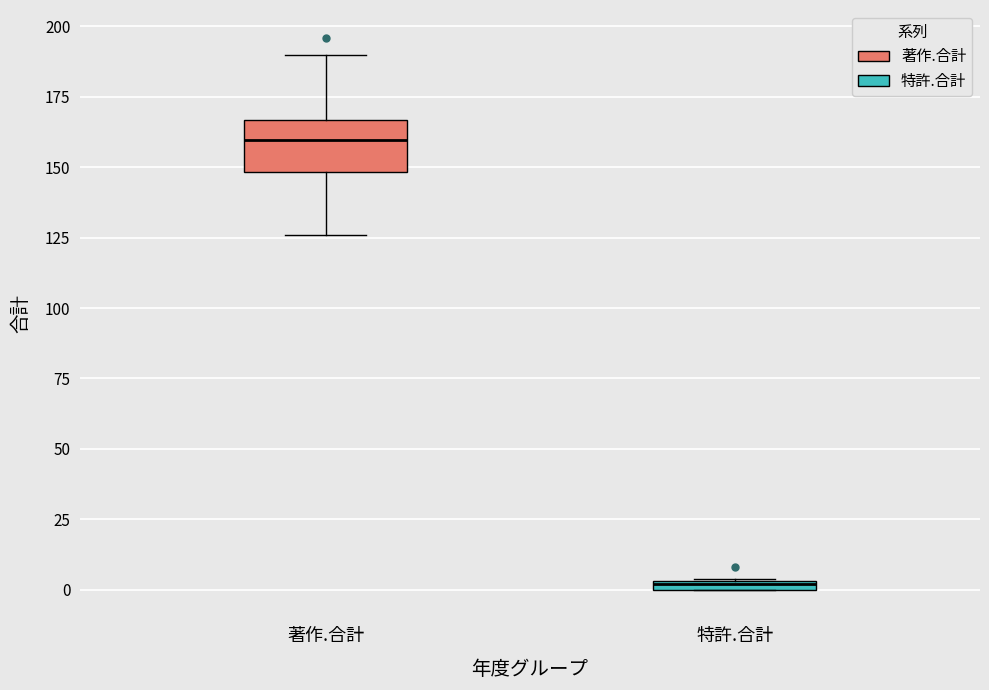

Where is the lower edge of the box for 特許.合計 on the y-axis? The values are not printed on the chart, so give them approximately, as read against the axis.

0